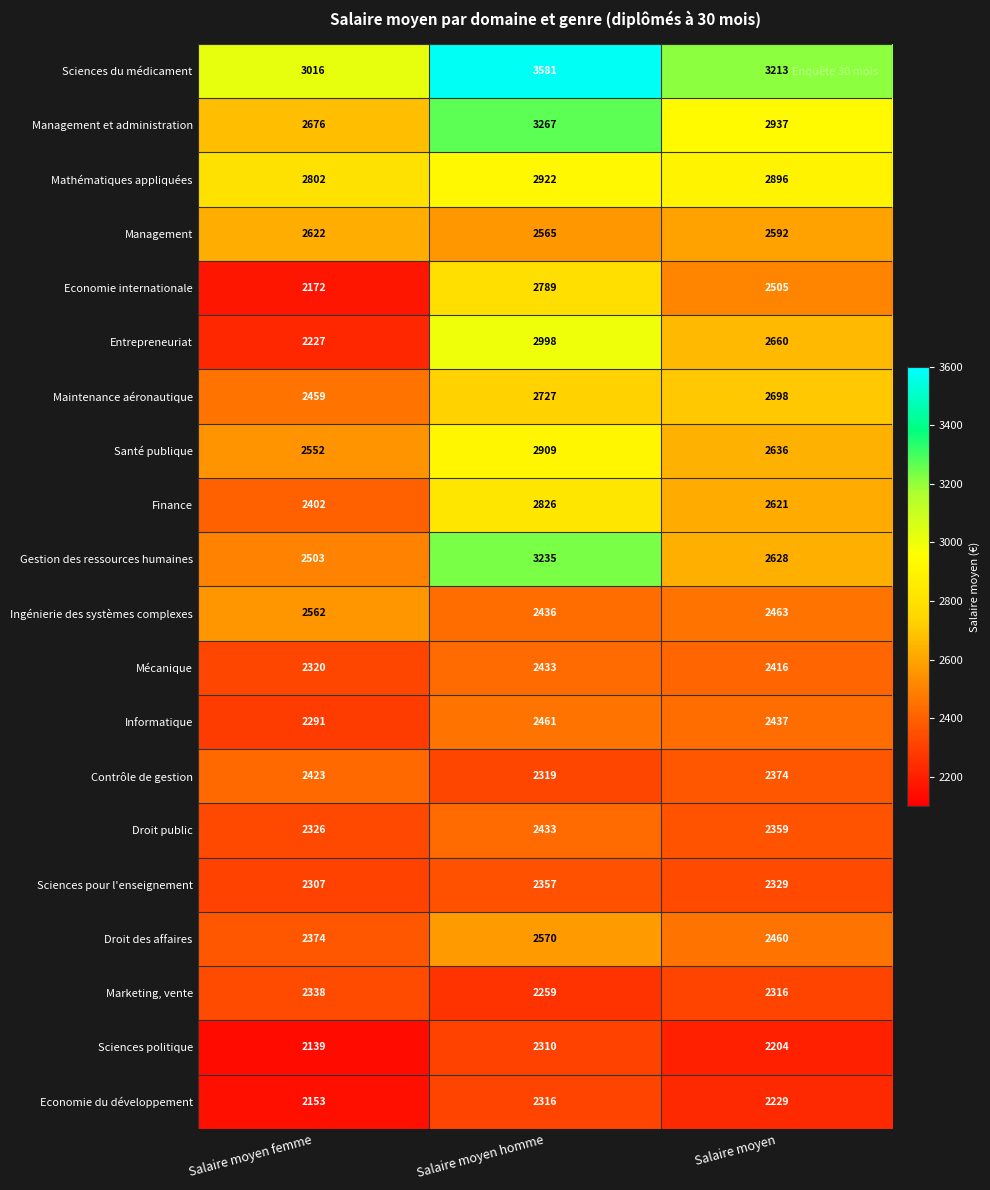

Rank the categories by Mécanique value from lowest to highest.

Salaire moyen femme, Salaire moyen, Salaire moyen homme